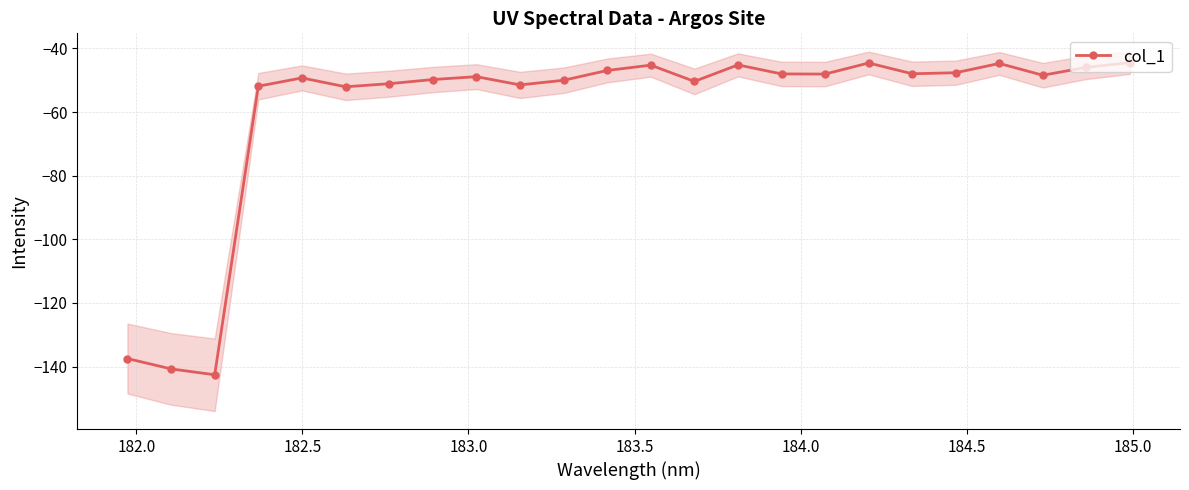

What is the value of the col_1 point at the 4th from the left?

-51.9